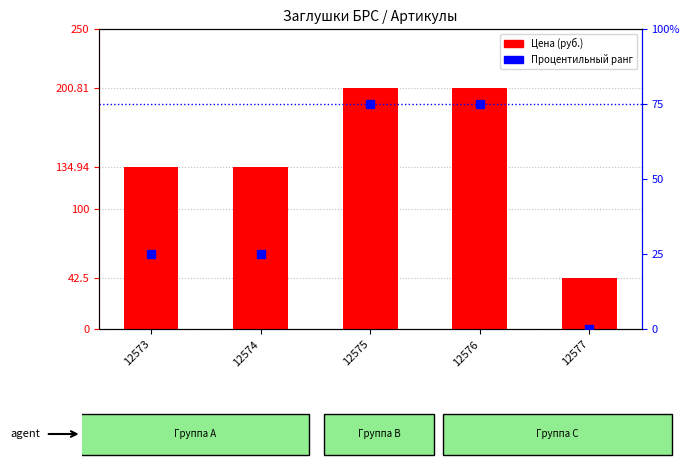

Between 12574 and 12575, which is larger?

12575